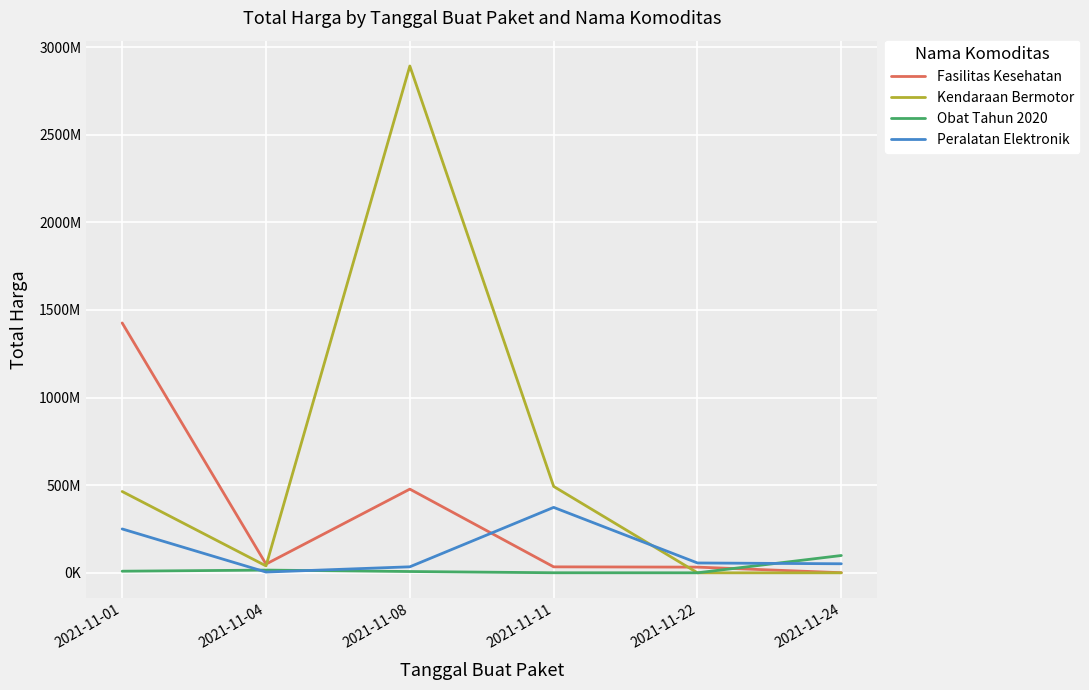

Does the chart have visible grid lines?

Yes